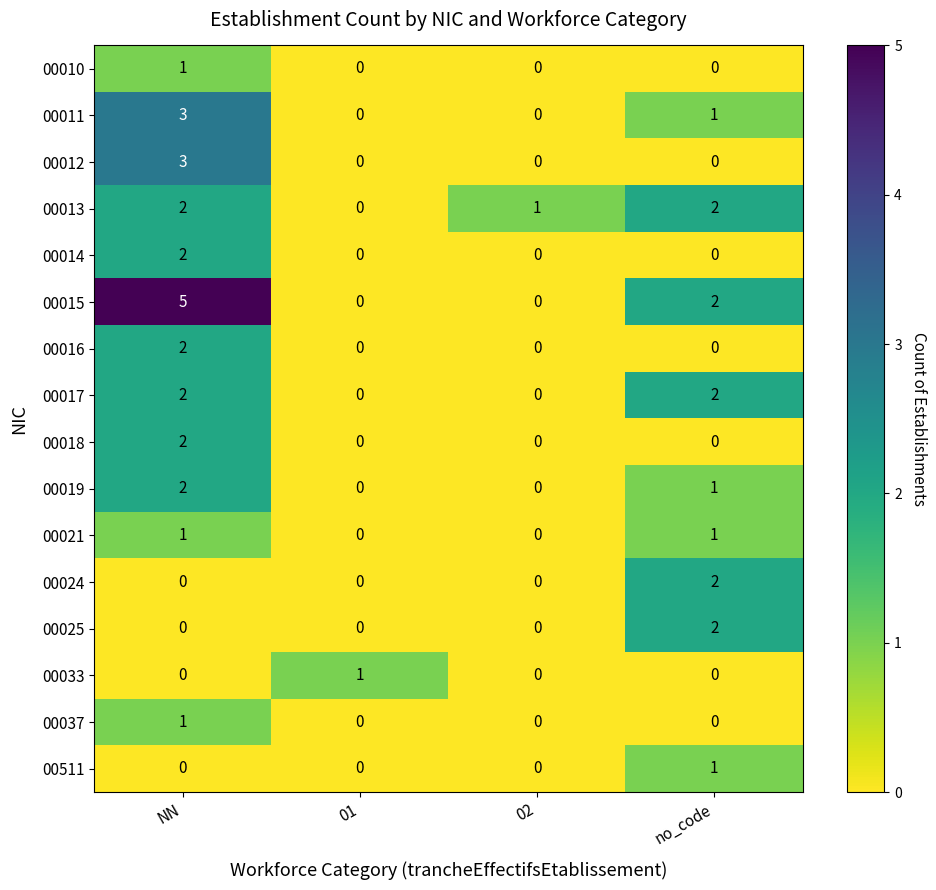

Is it true that 00017 equals 0 at 02?

True